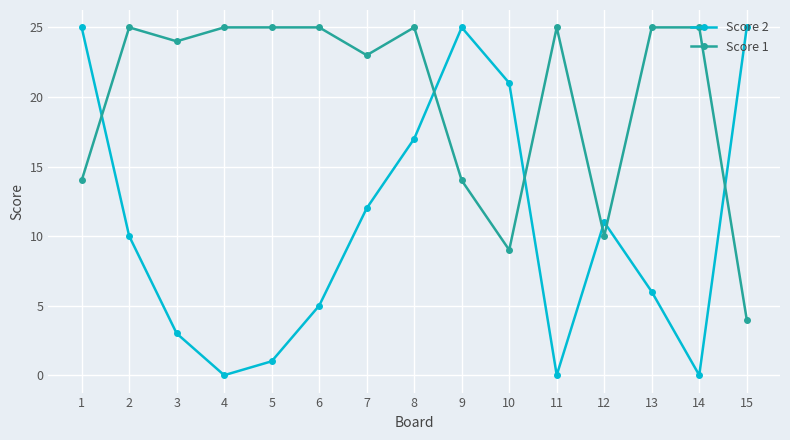

List the series in order of their overall mean, lowest first.

Score 2, Score 1